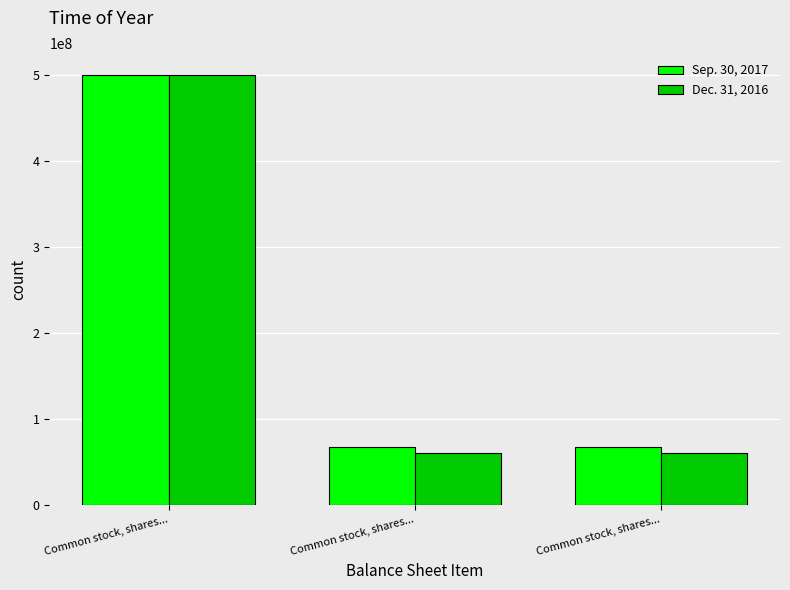

Reading left to right, transcribe all the data shown in this chart.

Sep. 30, 2017: 500000000	66986566	66986566
Dec. 31, 2016: 500000000	60263720	60263720